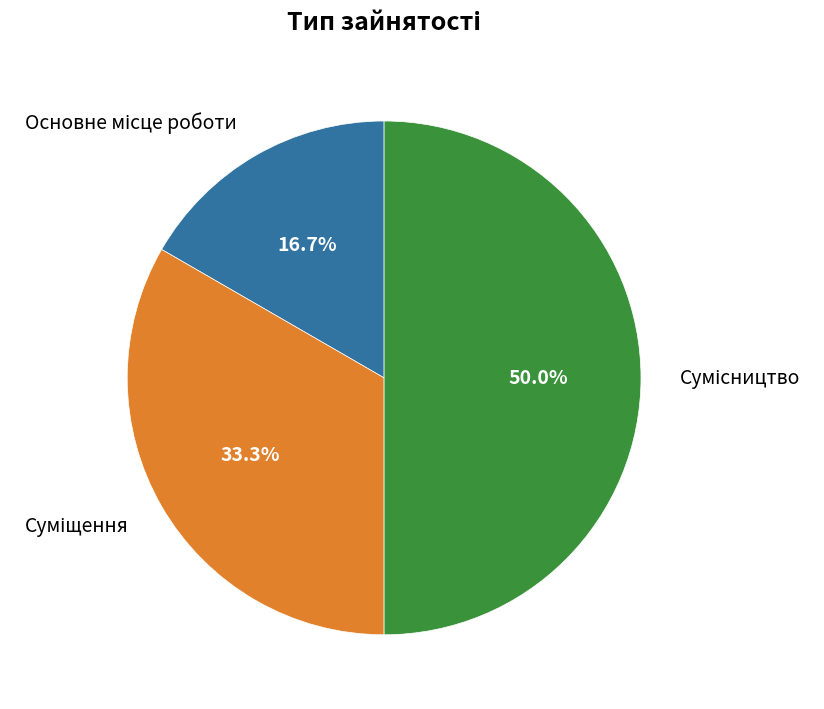

What is the largest slice in the pie chart?

Сумісництво